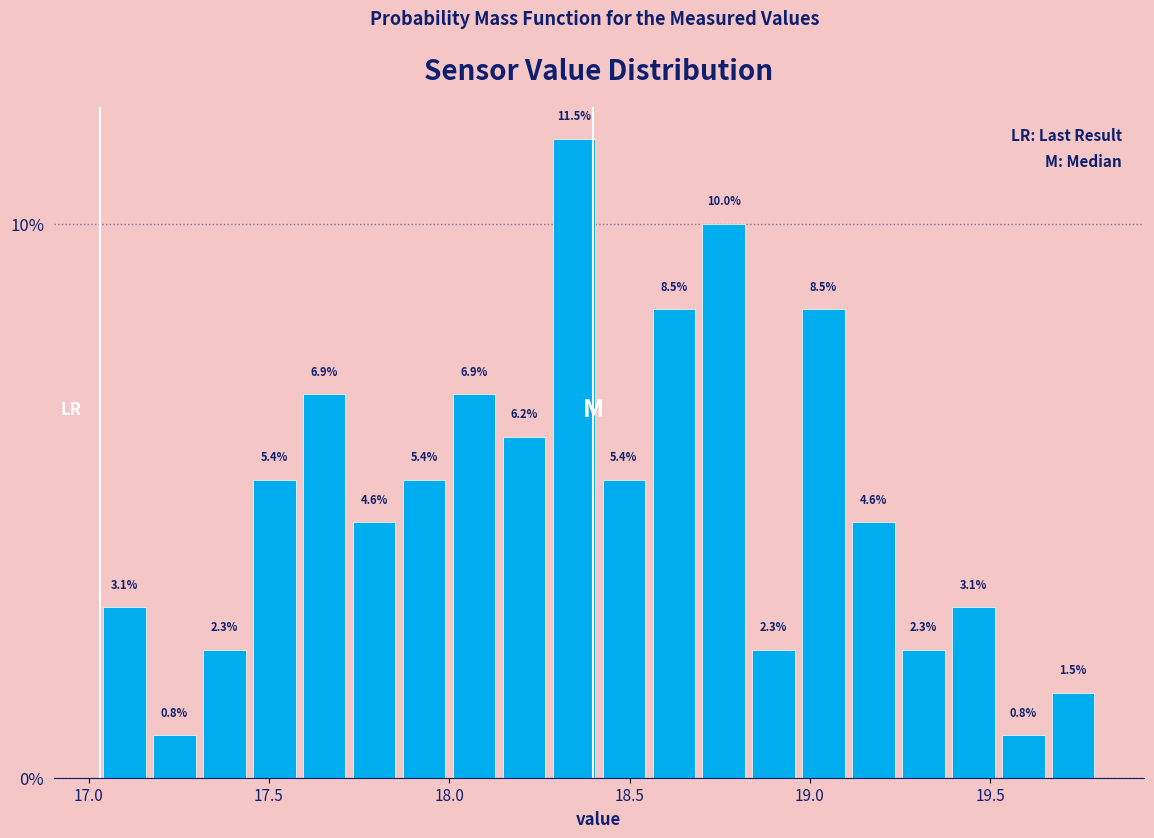

Around what value on the x-axis is the tallest bar? Give the approximate position of its centre, as read against the axis.

18.35